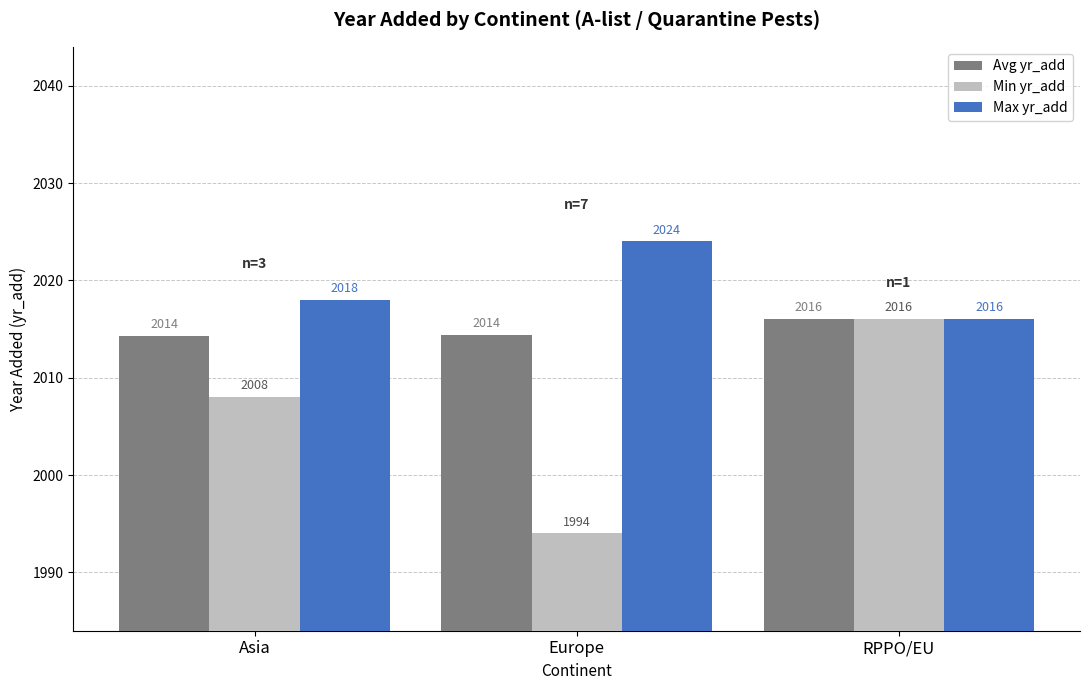

List the labels in order of Min yr_add value, largest first.

RPPO/EU, Asia, Europe